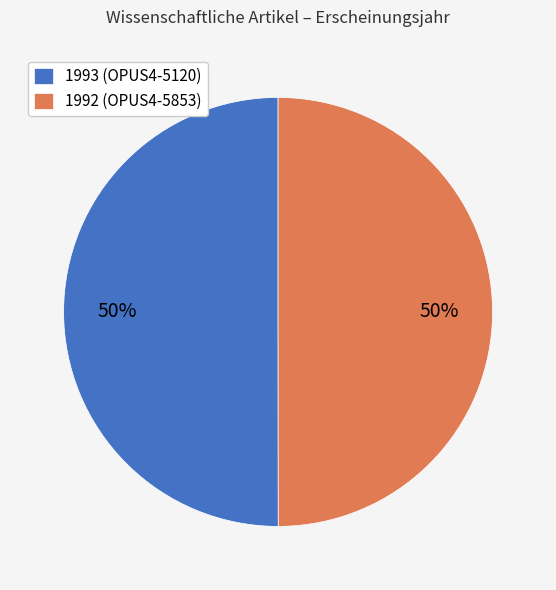

Do 1992 (OPUS4-5853) and 1993 (OPUS4-5120) together represent more than half of the pie?

Yes